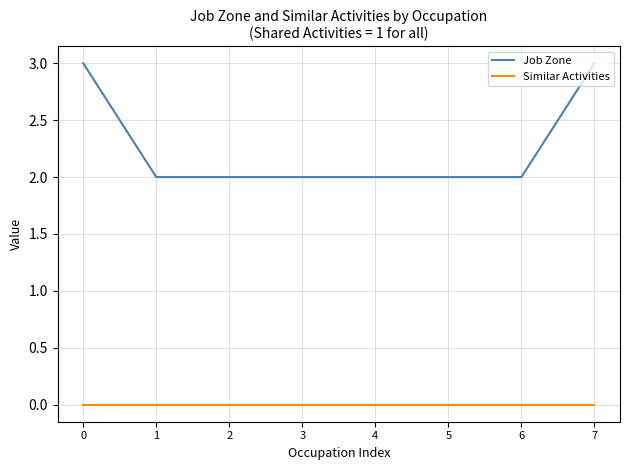

The value of Job Zone at 3 is 2. True or false?

True